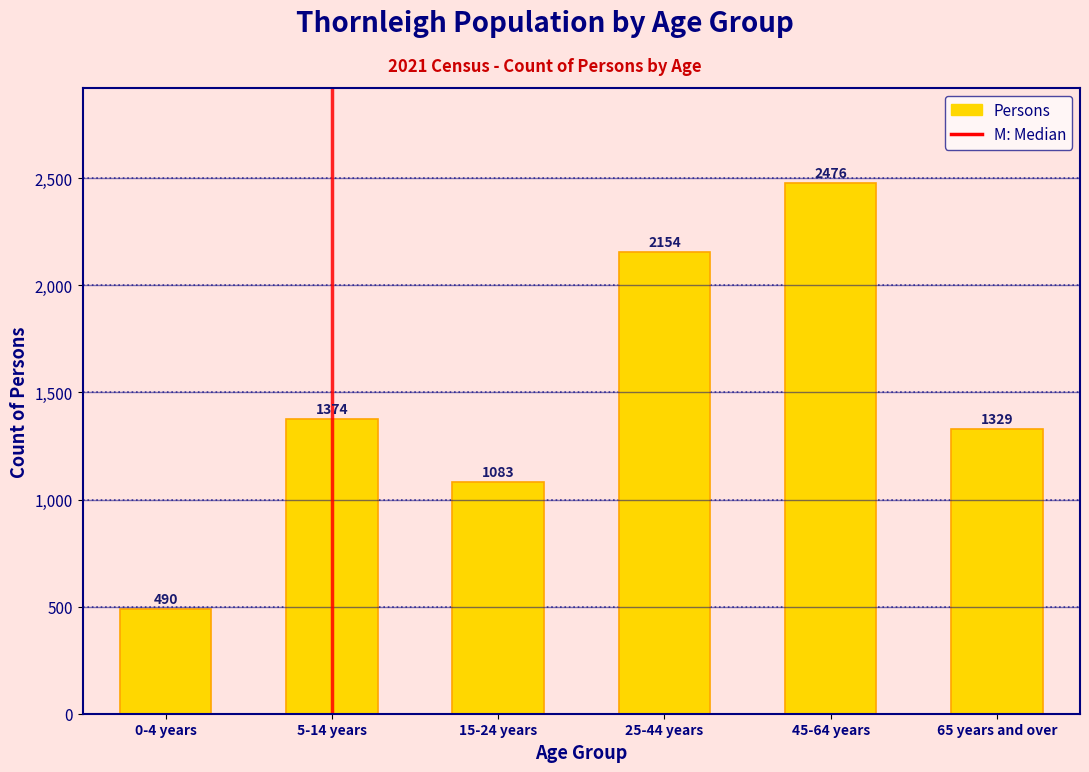

Reading right to left, list all the values displayed in this chart.

1329	2476	2154	1083	1374	490